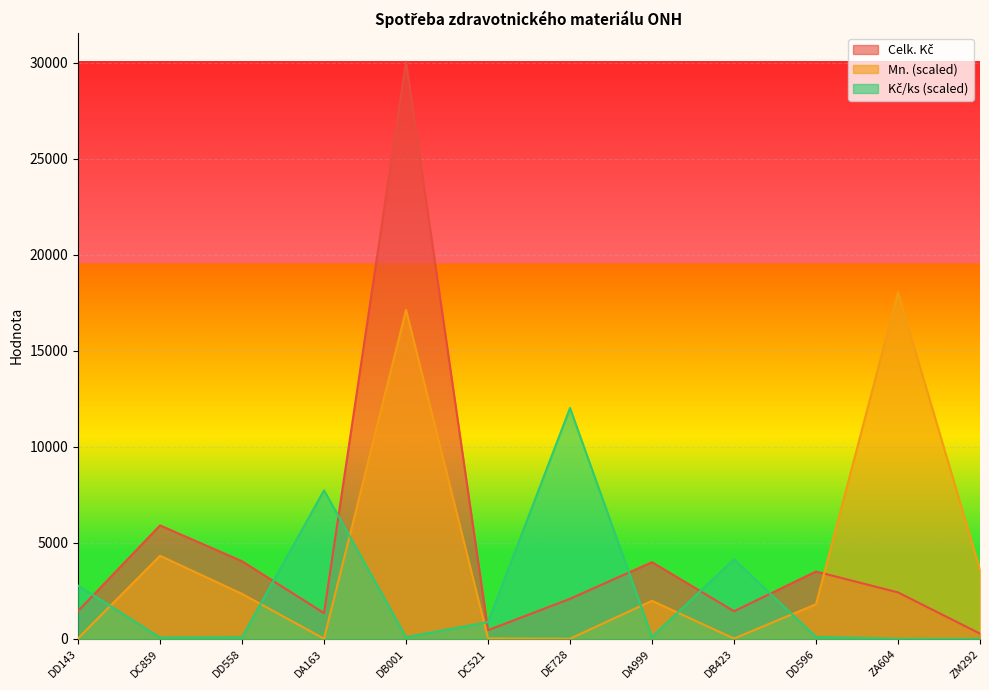

How many lines are shown in the chart?

3